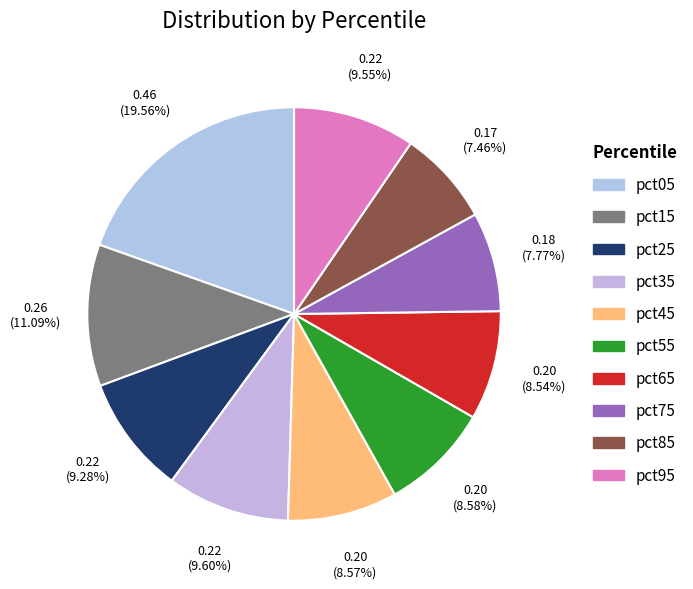

Rank the categories by value from lowest to highest.

pct85, pct75, pct65, pct45, pct55, pct25, pct95, pct35, pct15, pct05